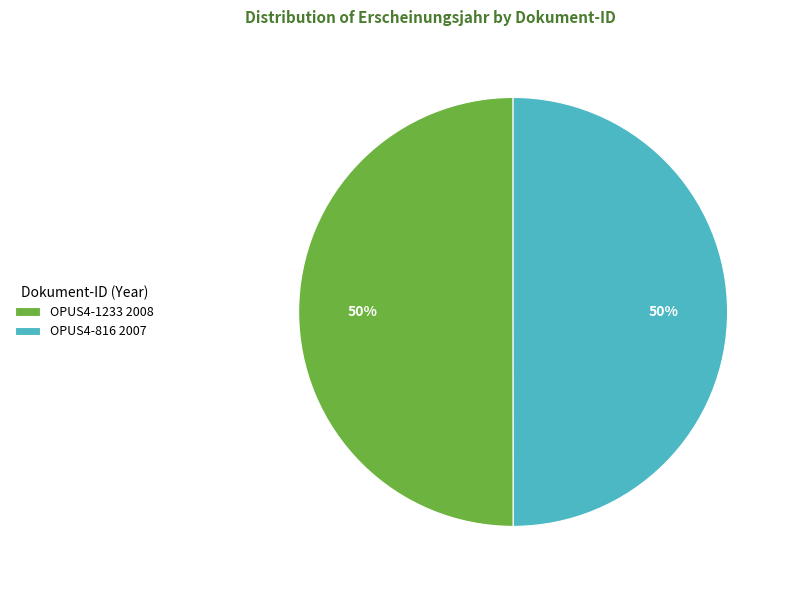

What is the ratio of the value at OPUS4-1233 2008 to the value at OPUS4-816 2007?

1.0